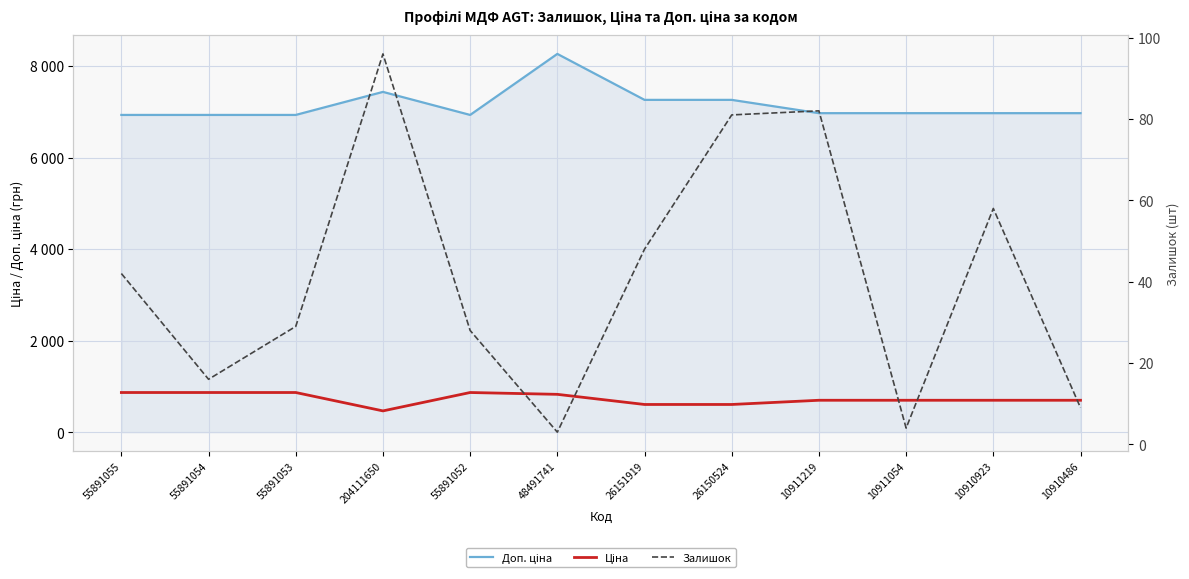

Is the value of Ціна at 55891054 greater than the value of Залишок at 10910923?

Yes